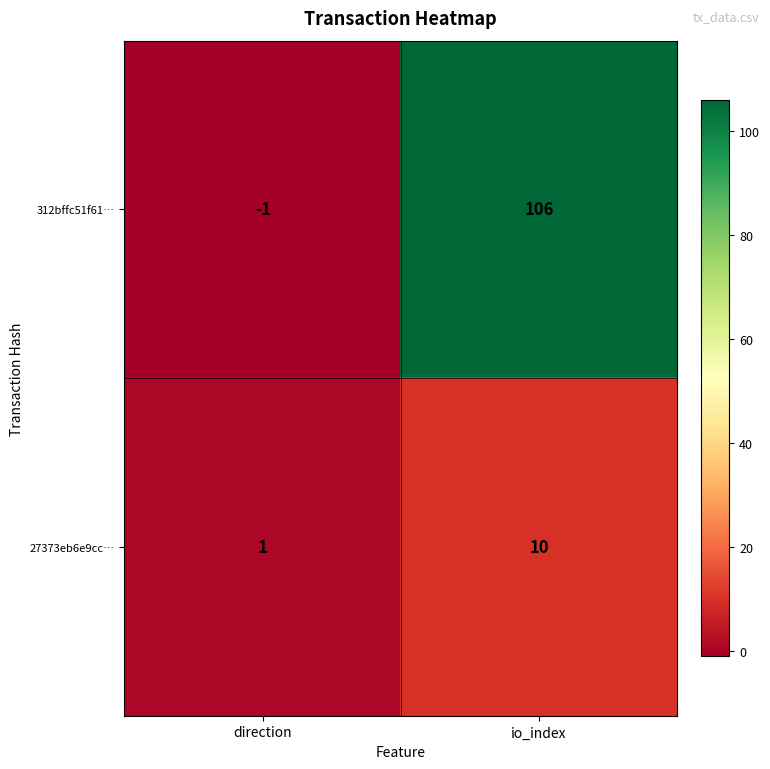

How many categories are shown in the chart?

2